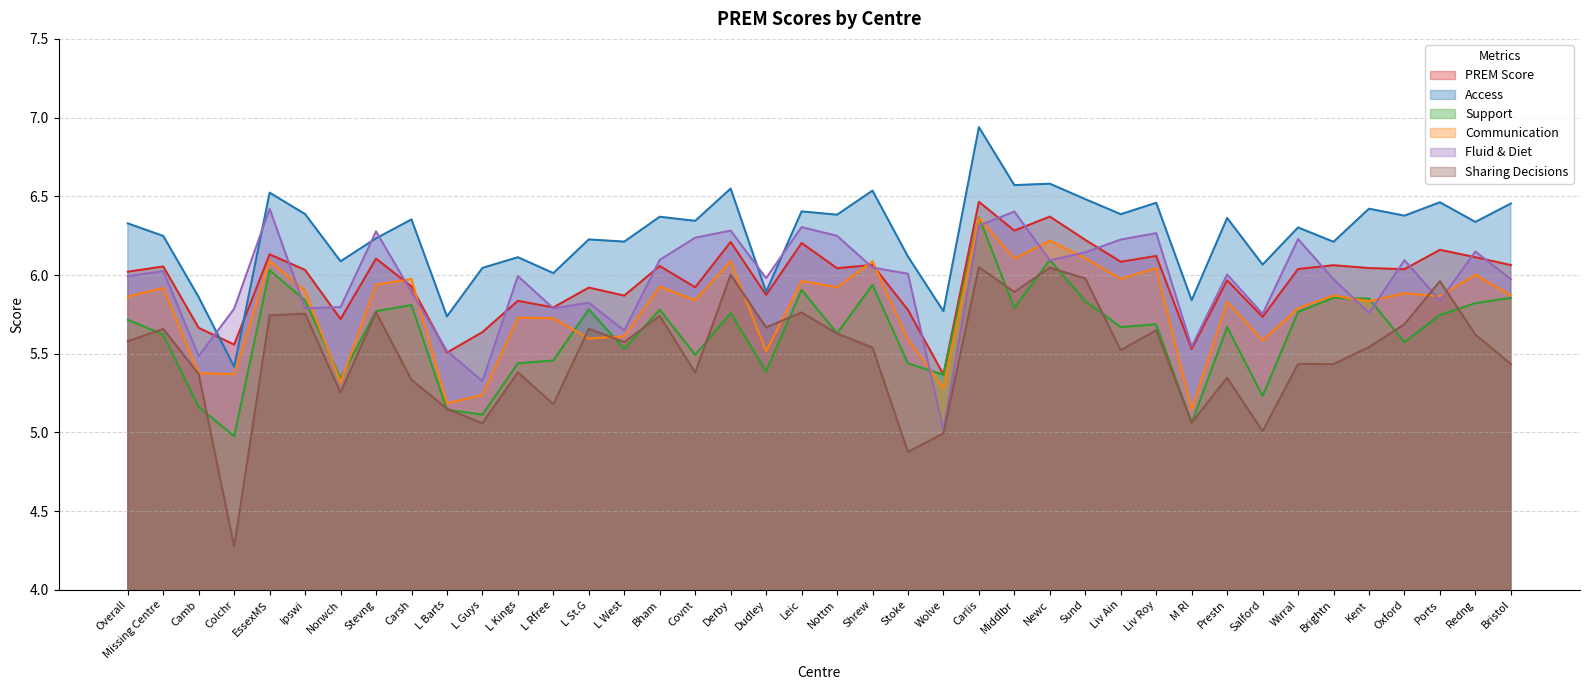

Reading left to right, transcribe all the data shown in this chart.

PREM Score: 6.0	6.1	5.7	5.6	6.1	6.0	5.7	6.1	5.9	5.5	5.6	5.8	5.8	5.9	5.9	6.1	5.9	6.2	5.9	6.2	6.0	6.1	5.8	5.4	6.5	6.3	6.4	6.2	6.1	6.1	5.5	6.0	5.7	6.0	6.1	6.0	6.0	6.2	6.1	6.1
Access: 6.3	6.2	5.9	5.4	6.5	6.4	6.1	6.2	6.4	5.7	6.0	6.1	6.0	6.2	6.2	6.4	6.3	6.5	5.9	6.4	6.4	6.5	6.1	5.8	6.9	6.6	6.6	6.5	6.4	6.5	5.8	6.4	6.1	6.3	6.2	6.4	6.4	6.5	6.3	6.5
Support: 5.7	5.6	5.2	5.0	6.0	5.8	5.3	5.8	5.8	5.1	5.1	5.4	5.5	5.8	5.5	5.8	5.5	5.8	5.4	5.9	5.6	5.9	5.4	5.4	6.4	5.8	6.1	5.8	5.7	5.7	5.1	5.7	5.2	5.8	5.9	5.8	5.6	5.7	5.8	5.9
Communication: 5.9	5.9	5.4	5.4	6.1	5.9	5.3	5.9	6.0	5.2	5.2	5.7	5.7	5.6	5.6	5.9	5.8	6.1	5.5	6.0	5.9	6.1	5.6	5.3	6.4	6.1	6.2	6.1	6.0	6.0	5.1	5.8	5.6	5.8	5.9	5.8	5.9	5.9	6.0	5.9
Fluid & Diet: 6.0	6.0	5.5	5.8	6.4	5.8	5.8	6.3	5.9	5.5	5.3	6.0	5.8	5.8	5.6	6.1	6.2	6.3	6.0	6.3	6.2	6.0	6.0	5.0	6.3	6.4	6.1	6.1	6.2	6.3	5.5	6.0	5.8	6.2	6.0	5.8	6.1	5.8	6.1	6.0
Sharing Decisions: 5.6	5.7	5.4	4.3	5.7	5.8	5.3	5.8	5.3	5.2	5.1	5.4	5.2	5.7	5.6	5.7	5.4	6.0	5.7	5.8	5.6	5.5	4.9	5.0	6.0	5.9	6.0	6.0	5.5	5.6	5.1	5.3	5.0	5.4	5.4	5.5	5.7	6.0	5.6	5.4